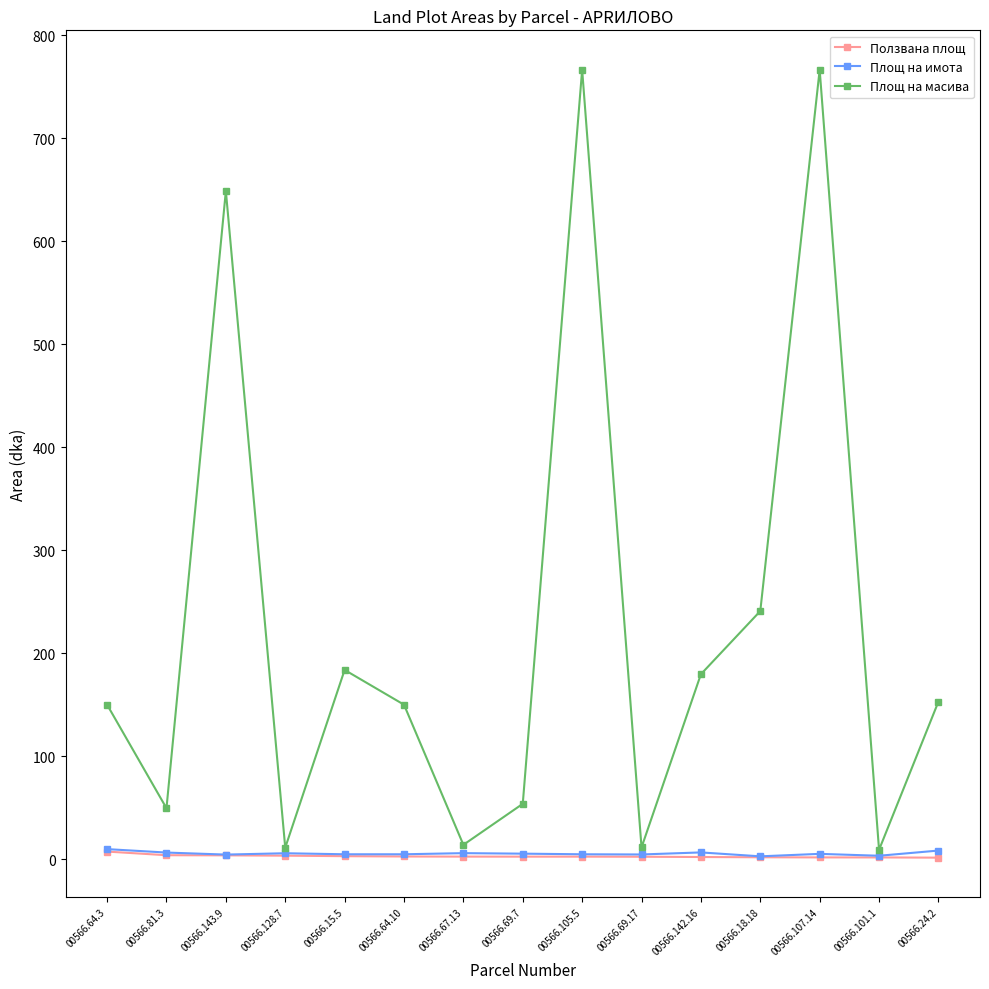

What is the average value of the Площ на имота series?

5.7